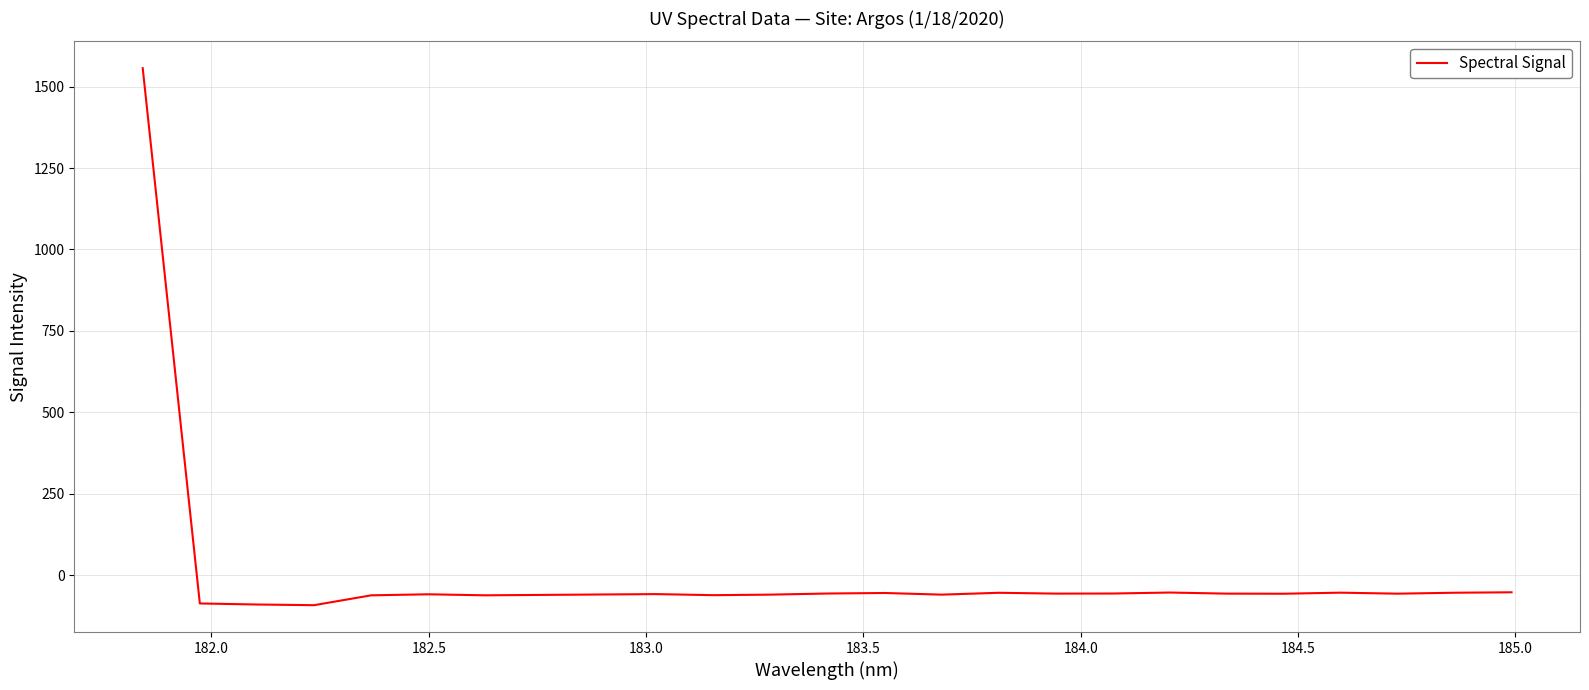

What is the minimum value shown in the chart?

-92.0